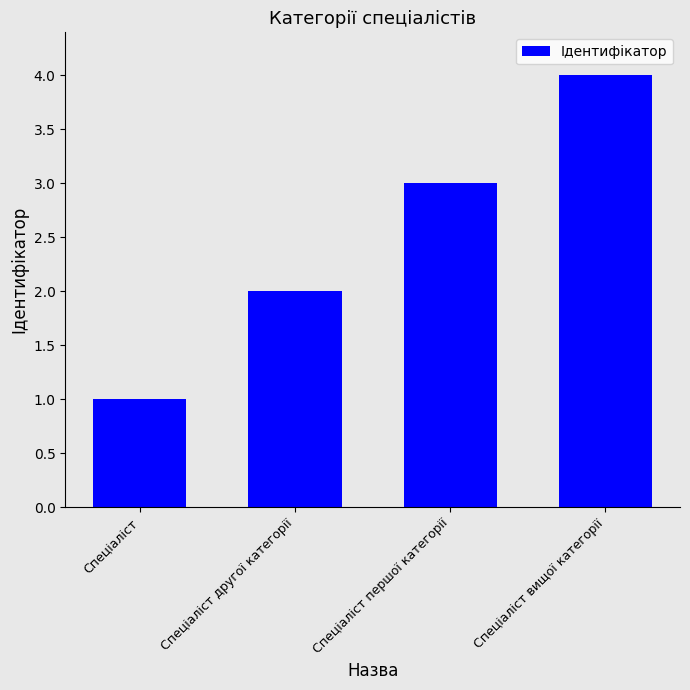

Reading left to right, list all the values displayed in this chart.

Спеціаліст=1	Спеціаліст другої категорії=2	Спеціаліст першої категорії=3	Спеціаліст вищої категорії=4